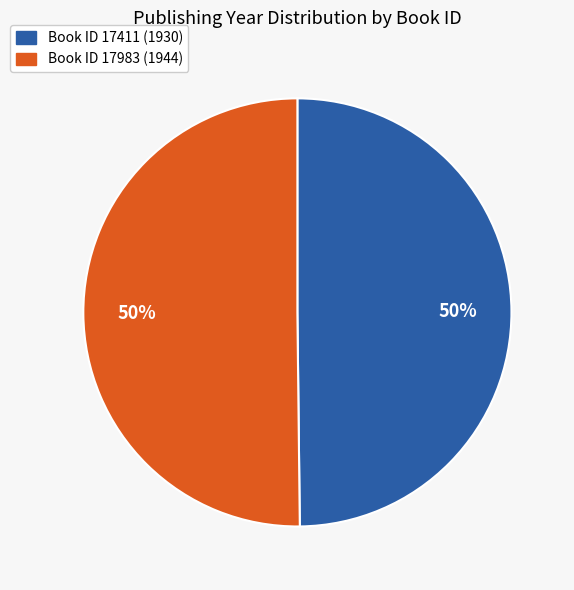

To the nearest percent, what is the average slice percentage?

50%